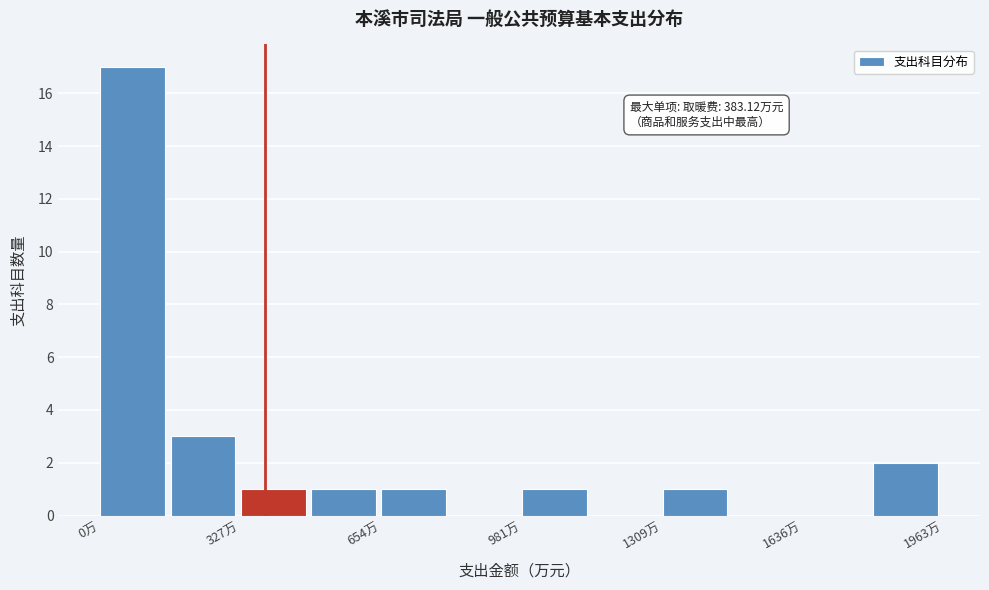

Read against the x-axis, roughly where is the centre of the tallest bar?

100